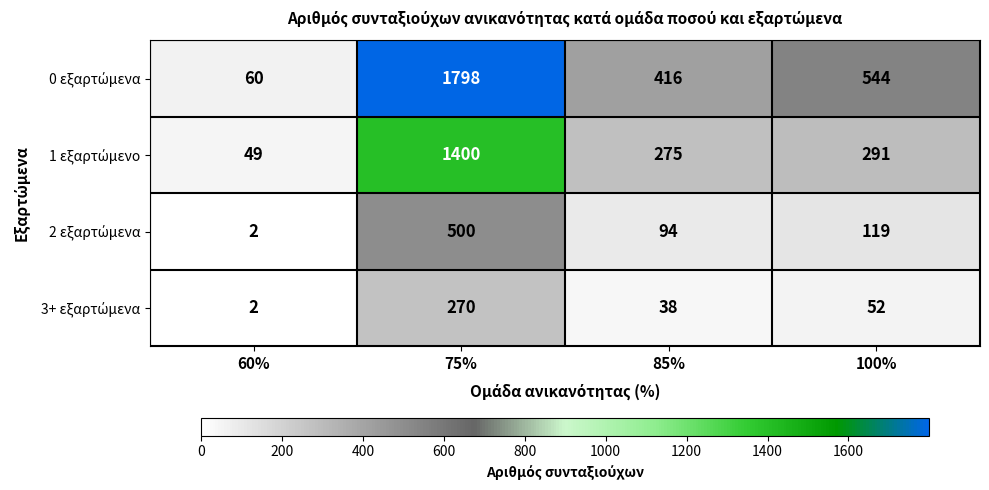

At which category does the chart reach its peak across all series?

75%